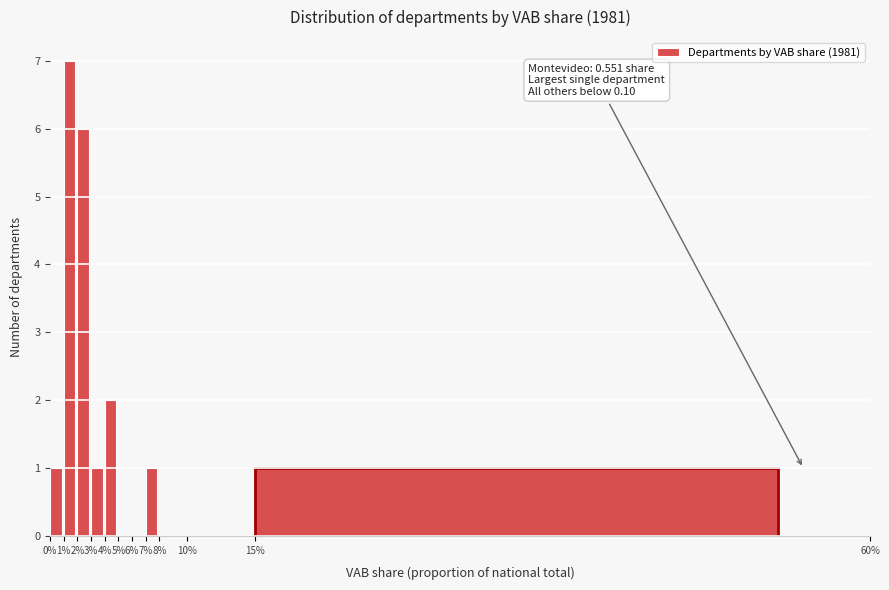

Reading left to right, extract all data points from this chart.

0%=1	1%=7	2%=6	3%=1	4%=2	5%=0	6%=0	7%=1	8%=0	10%=0	15%=1